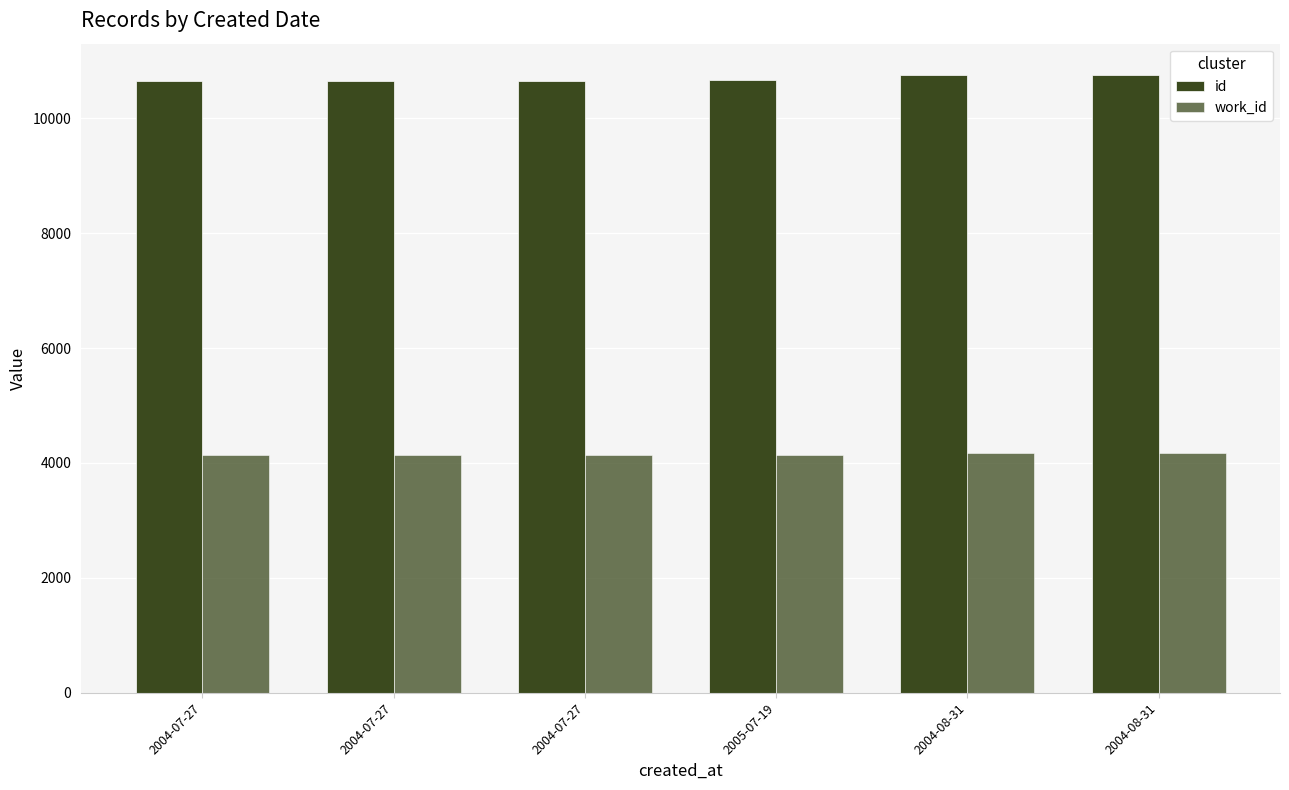

What is the average value of the id series?

10687